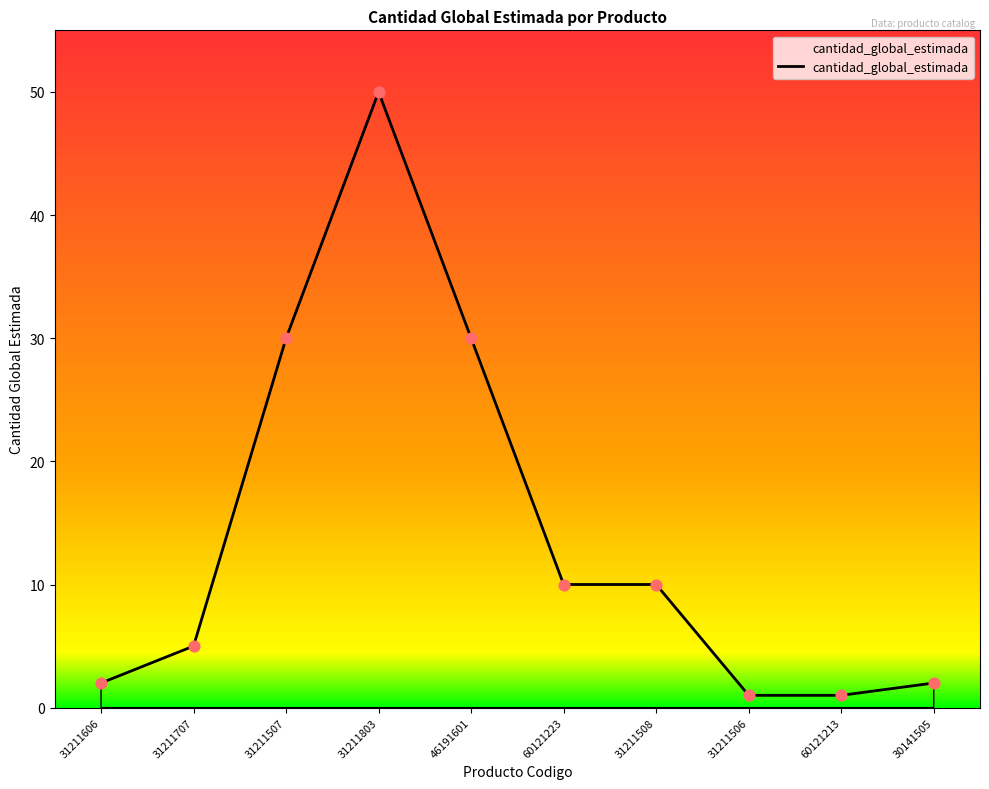

What is the change in value from 60121223 to 31211506?

-9